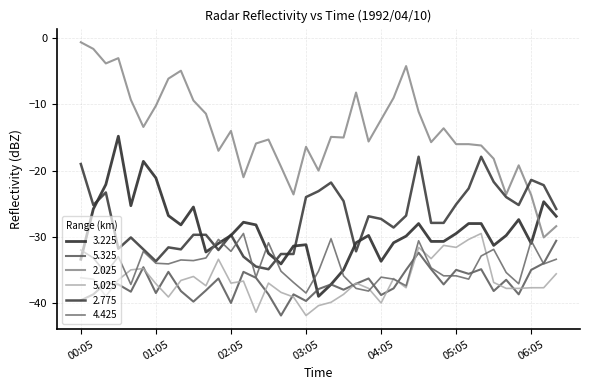

Reading right to left, list all the values displayed in this chart.

3.225: -26.9	-24.7	-31.0	-27.4	-29.8	-31.3	-28.0	-28.0	-29.5	-30.7	-30.7	-28.0	-29.9	-30.9	-33.7	-29.8	-30.9	-35.0	-37.2	-39.0	-31.2	-31.4	-34.1	-32.5	-28.2	-27.8	-29.8	-31.0	-32.3	-25.5	-28.2	-26.8	-21.1	-18.6	-25.3	-14.8	-22.1	-25.8	-33.4
5.325: -30.6	-34.0	-35.0	-38.7	-36.5	-38.2	-34.9	-35.6	-35.0	-37.2	-34.9	-32.4	-35.0	-37.8	-38.8	-36.3	-37.1	-38.0	-37.2	-37.9	-39.7	-38.7	-41.9	-38.7	-36.2	-35.3	-40.0	-36.3	-38.1	-39.8	-38.2	-35.3	-38.5	-34.6	-38.3	-37.2	-37.0	-38.7	-39.6
2.025: -28.4	-30.1	-23.7	-19.2	-23.6	-18.2	-16.2	-16.0	-16.0	-13.6	-15.7	-11.1	-4.2	-9.0	-12.3	-15.6	-8.2	-15.0	-14.9	-20.0	-16.4	-23.6	-19.4	-15.3	-15.9	-21.0	-14.0	-17.0	-11.4	-9.4	-4.9	-6.1	-10.2	-13.4	-9.3	-3.0	-3.8	-1.6	-0.6
5.025: -35.6	-37.7	-37.7	-37.8	-37.8	-36.9	-29.5	-30.4	-31.6	-31.3	-33.3	-31.6	-37.7	-36.3	-40.0	-37.8	-37.0	-38.7	-39.9	-40.4	-41.9	-39.1	-38.4	-37.0	-41.4	-36.7	-37.0	-33.4	-37.4	-36.0	-36.6	-39.1	-37.1	-34.8	-35.0	-36.5	-39.0	-36.4	-36.2
2.775: -25.8	-22.2	-21.4	-25.2	-24.0	-21.7	-17.9	-22.7	-25.1	-27.9	-27.9	-17.9	-26.8	-28.6	-27.3	-26.9	-32.2	-24.6	-21.8	-23.1	-24.0	-32.6	-32.6	-34.9	-34.5	-33.0	-29.7	-32.0	-29.7	-29.7	-31.9	-31.6	-33.7	-31.9	-30.1	-31.8	-23.3	-25.2	-19.0
4.425: -33.4	-34.1	-30.6	-37.1	-35.4	-31.9	-32.9	-36.4	-35.9	-35.9	-34.7	-30.6	-37.4	-36.4	-36.1	-38.2	-37.8	-35.9	-30.3	-35.2	-38.5	-36.9	-35.2	-30.9	-36.1	-29.5	-32.2	-30.4	-33.2	-33.6	-33.5	-34.1	-34.0	-32.2	-37.2	-33.0	-35.5	-33.2	-32.0